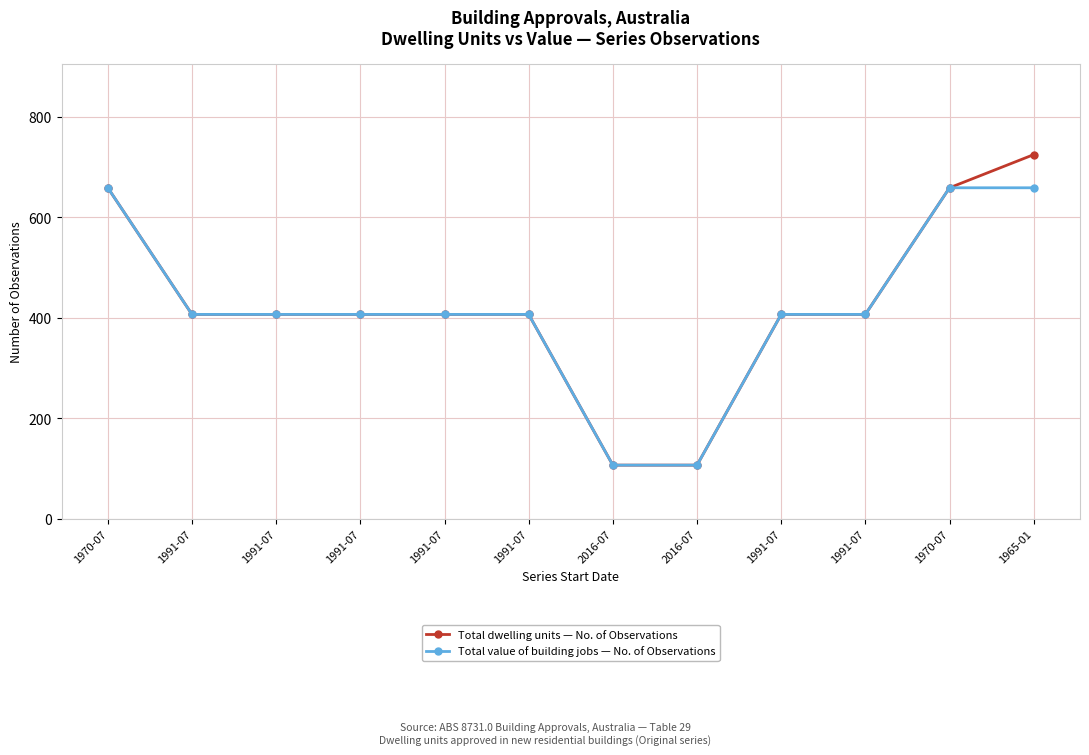

Is it true that Total dwelling units — No. of Observations equals 883 at 1970-07?

False